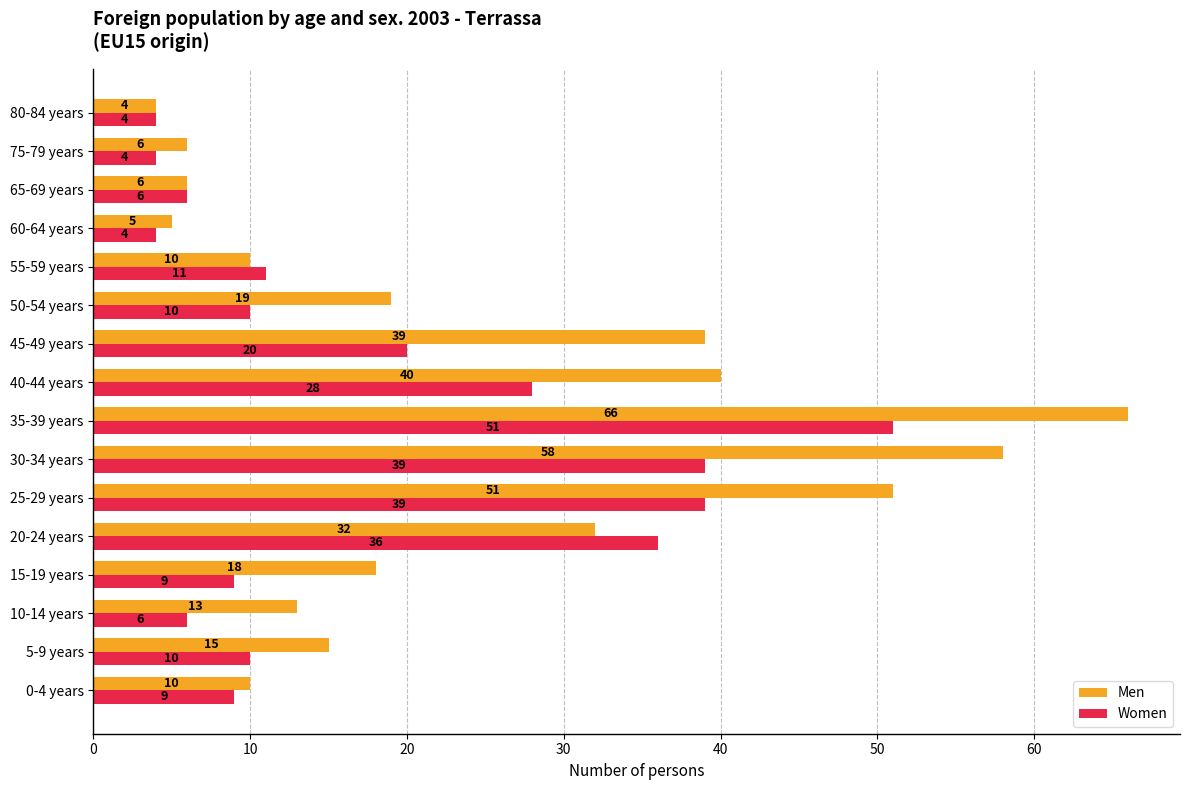

Which series has the widest spread of values?

Men